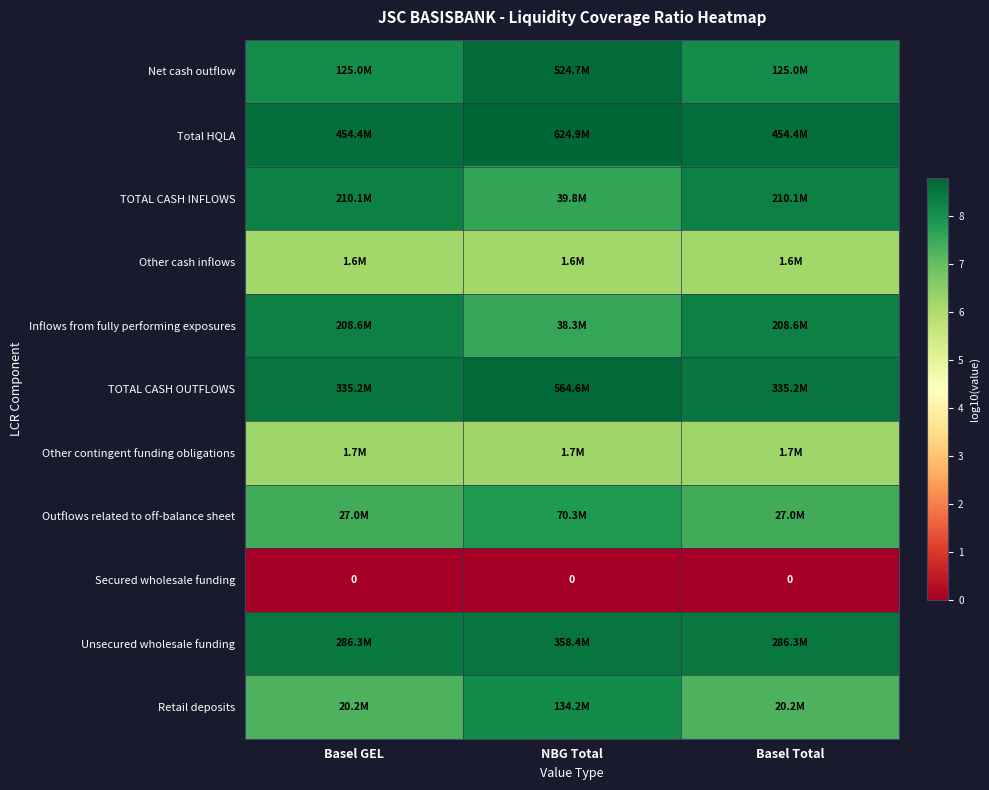

At which label is TOTAL CASH OUTFLOWS closest to 8?

Basel GEL